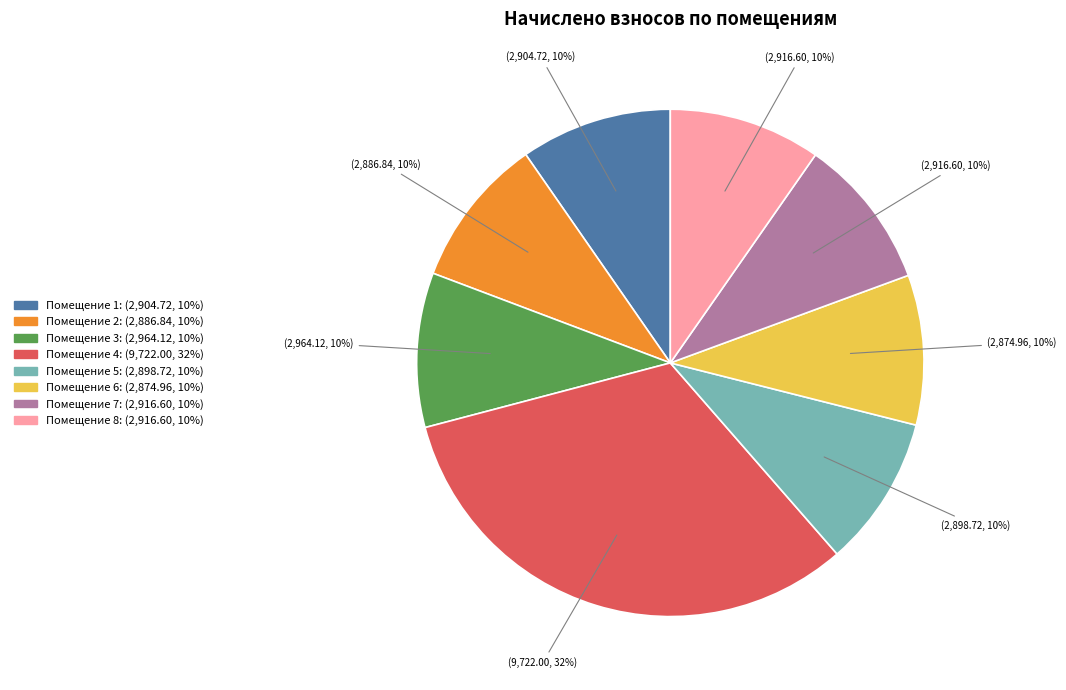

Does any single category account for the majority?

No